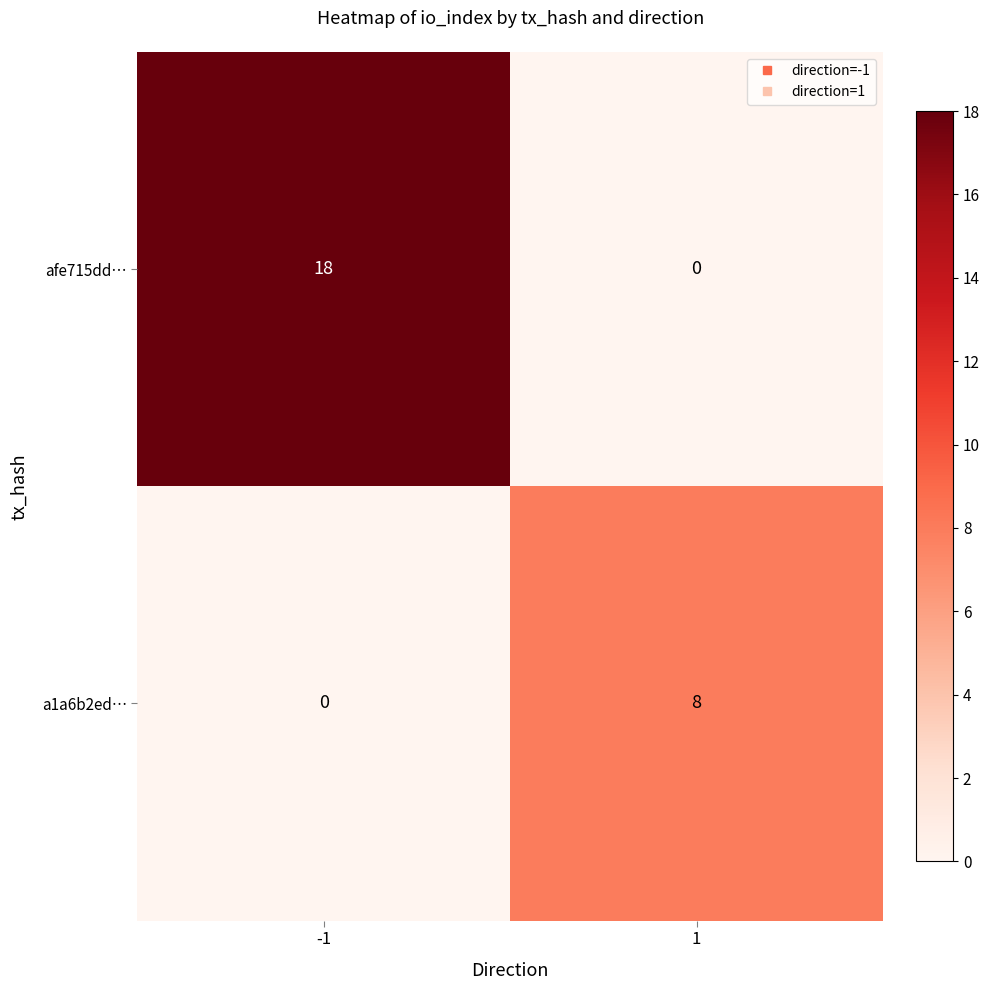

Which series has the largest range (max minus min)?

afe715dd…